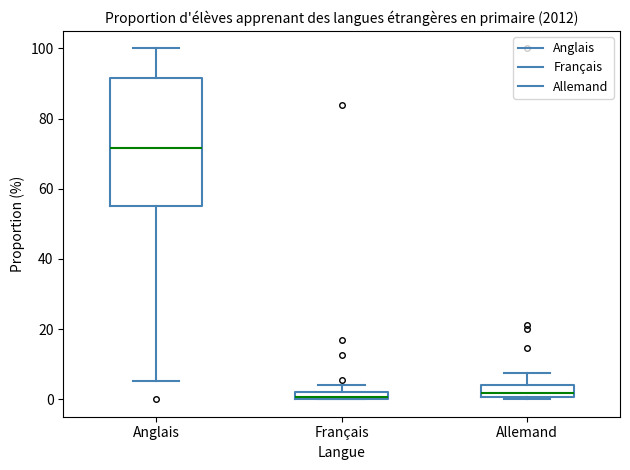

Which box is the tallest, from its lower edge to its upper edge?

Anglais